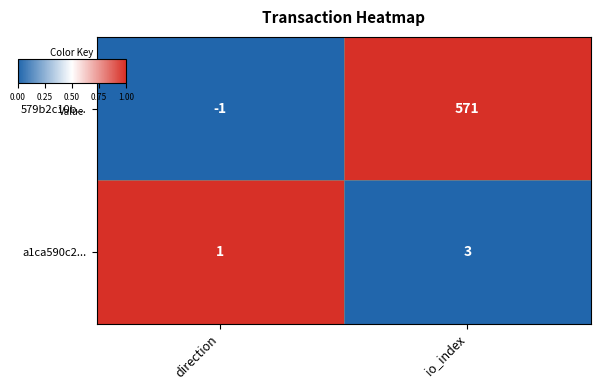

Is the value of a1ca590c2... at direction greater than the value of 579b2c10b... at io_index?

No